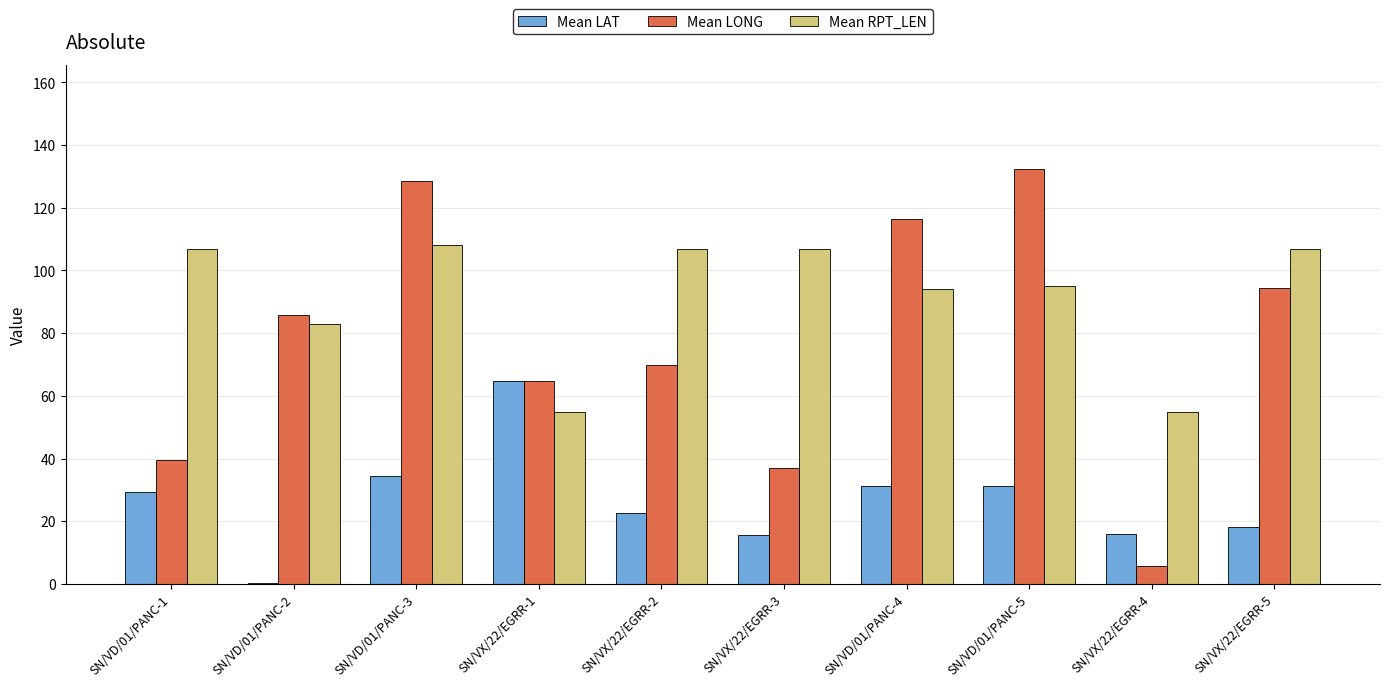

What are all the series names shown in the legend?

Mean LAT, Mean LONG, Mean RPT_LEN